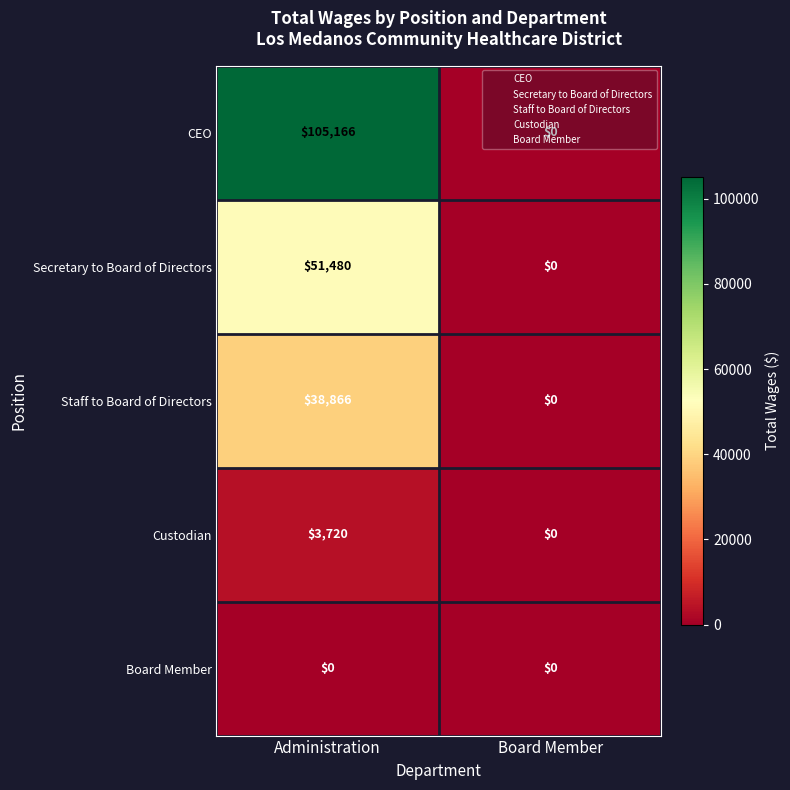

The value of Staff to Board of Directors at Administration is 26367. True or false?

False